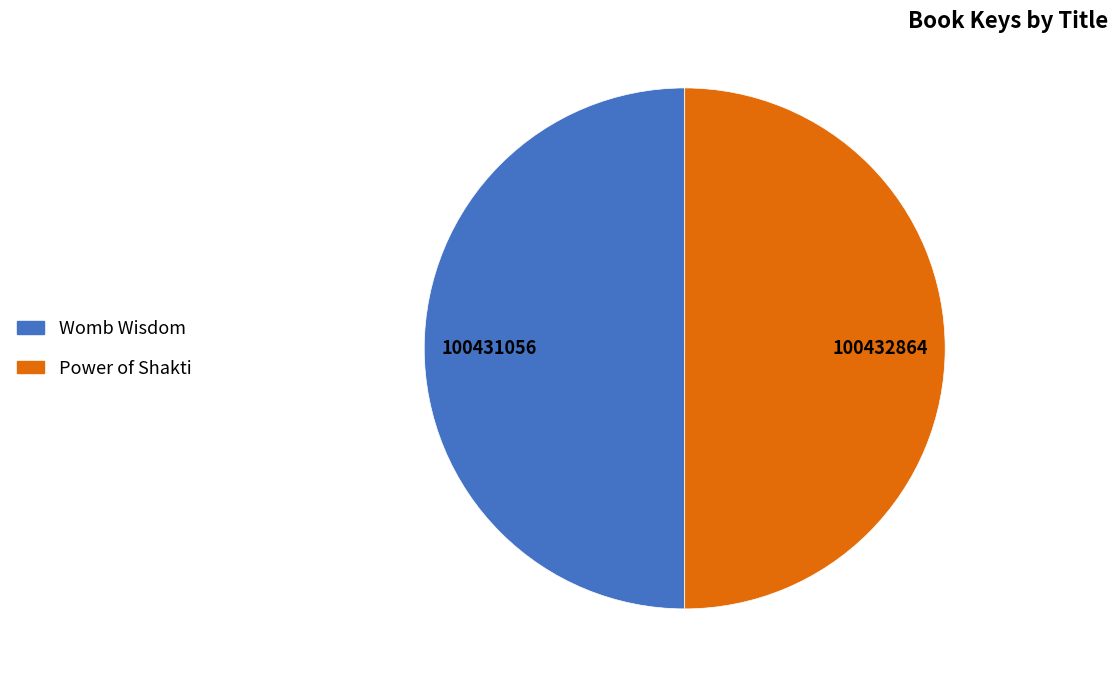

What is the ratio of the value at Womb Wisdom to the value at Power of Shakti?

1.0